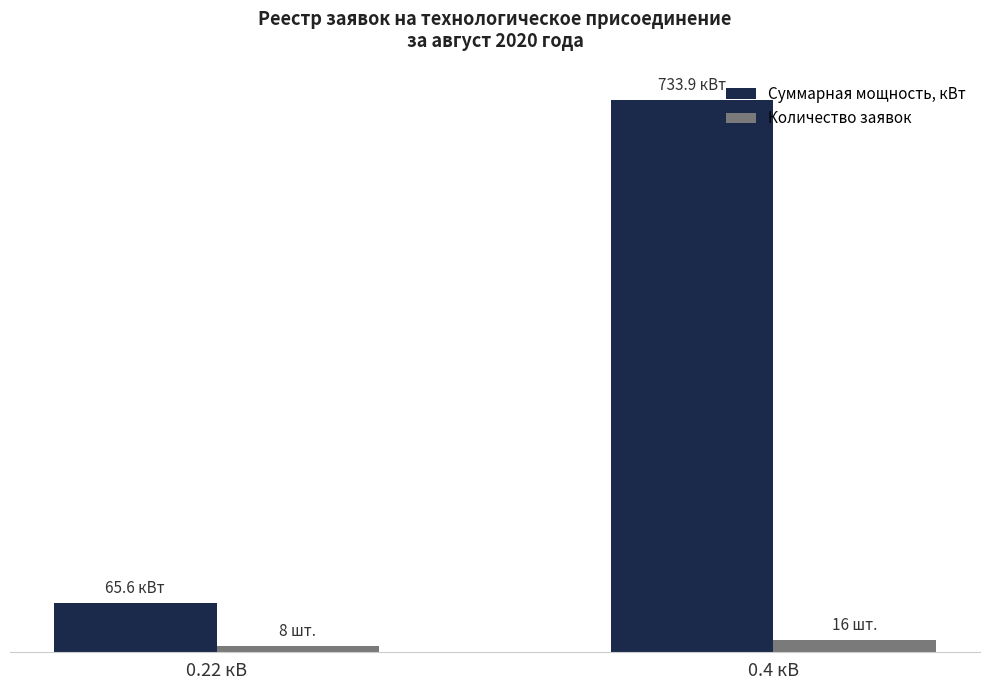

At which label does Суммарная мощность, кВт first exceed 733?

0.4 кВ